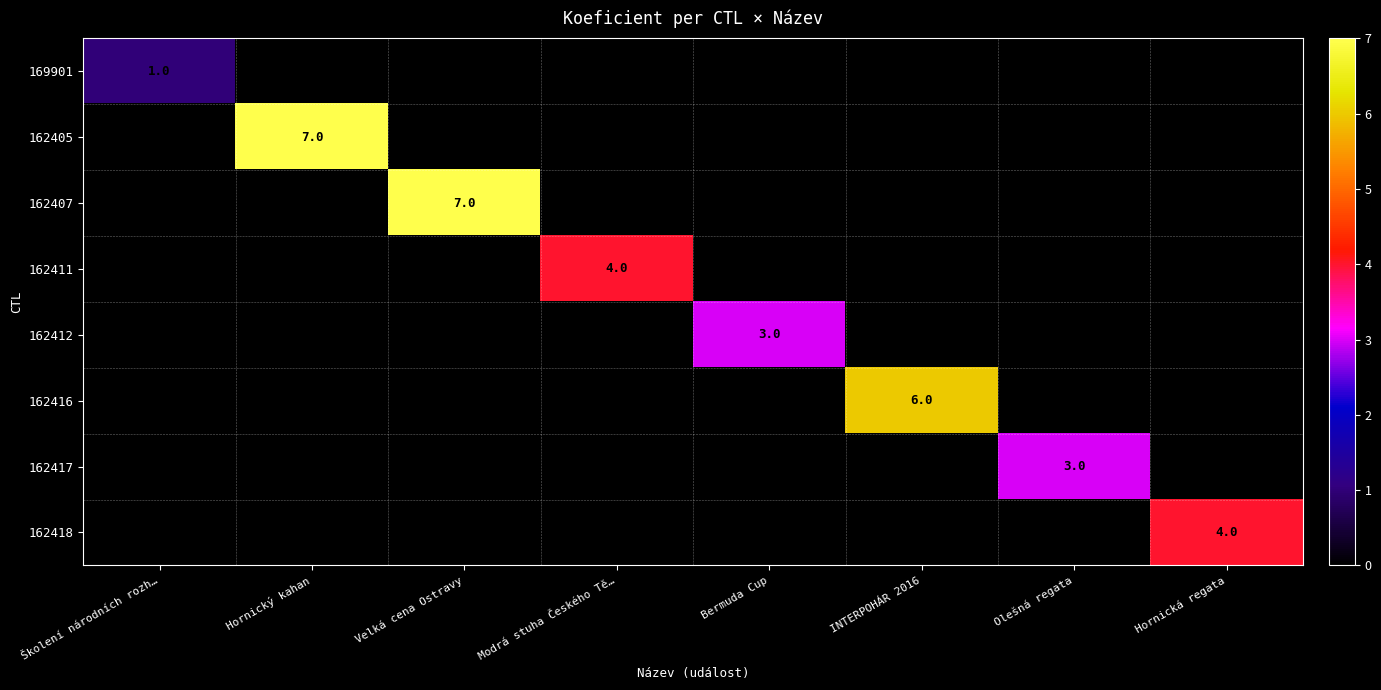

Is it true that 162411 equals 4 at Modrá stuha Českého Tě…?

True